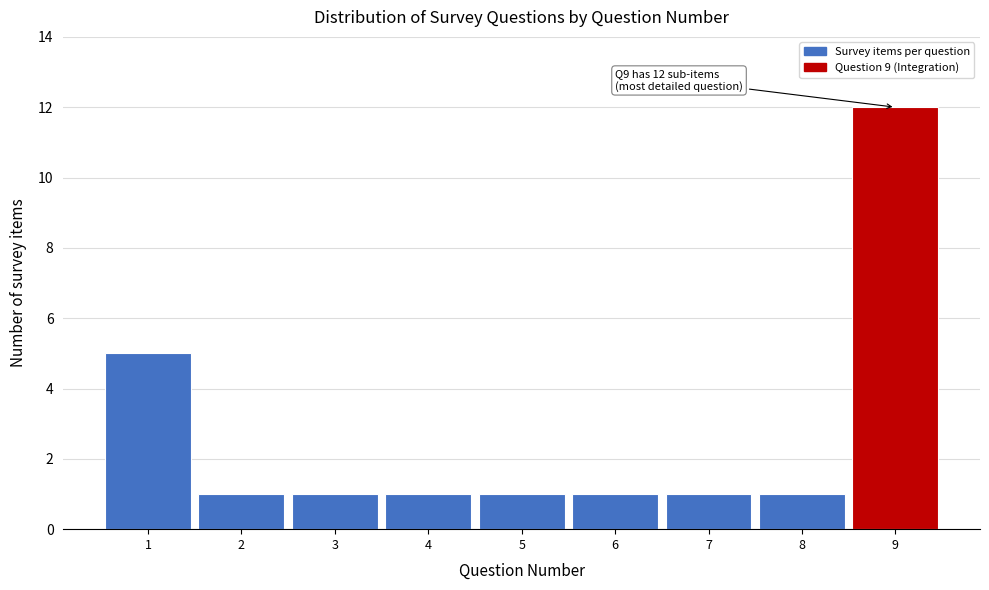

Reading left to right, what are all the values shown in this chart?

1=5	2=1	3=1	4=1	5=1	6=1	7=1	8=1	9=12